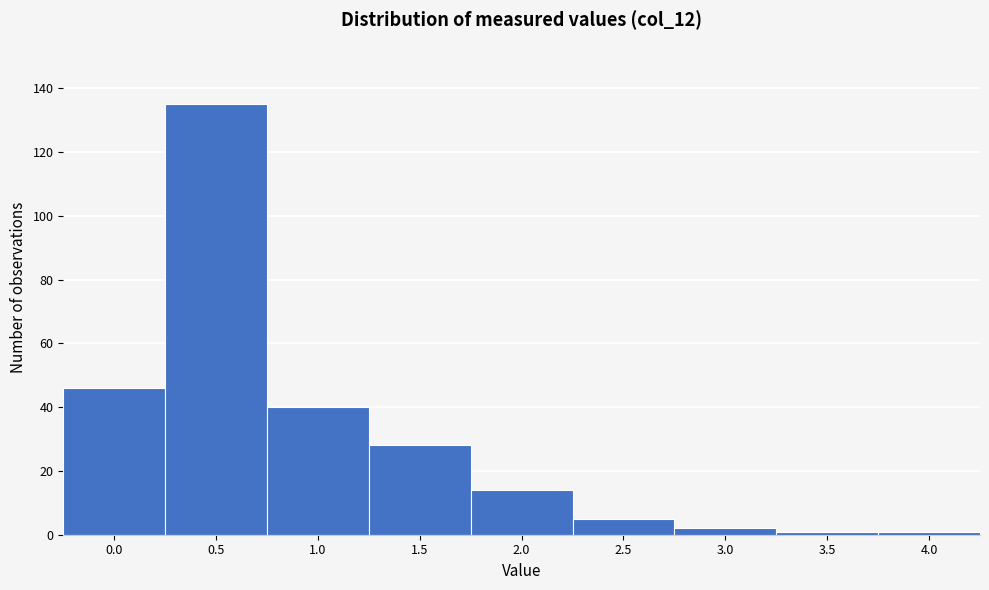

Reading left to right, what are all the values shown in this chart?

46	135	40	28	14	5	2	1	1